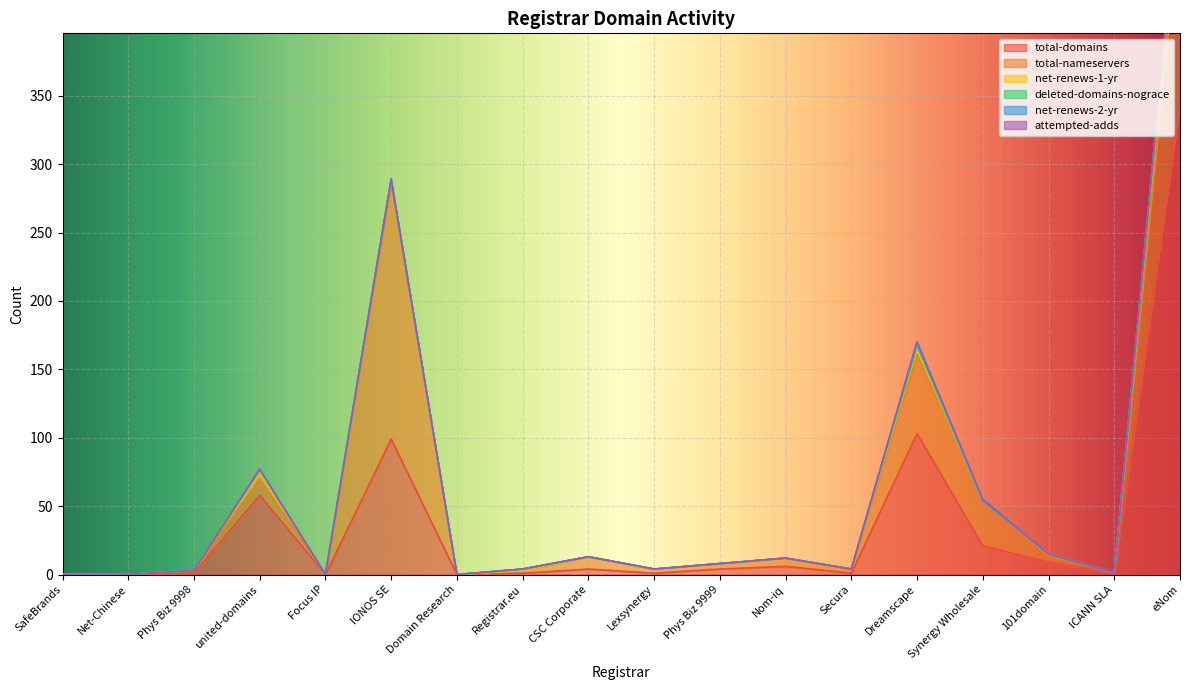

Which series has the widest spread of values?

total-domains